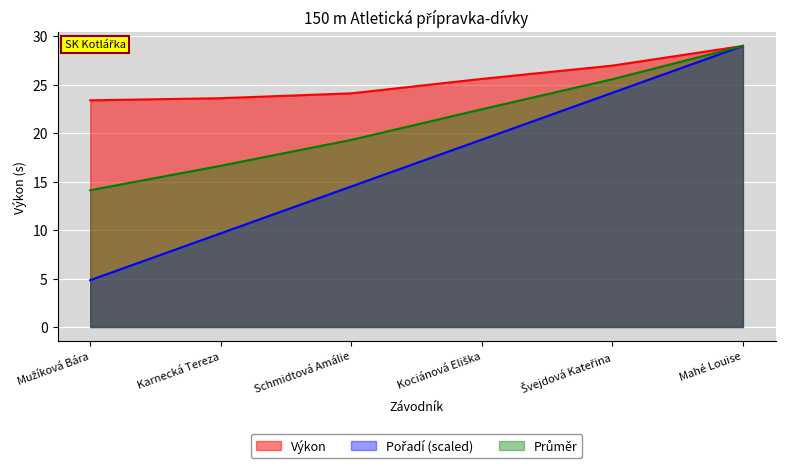

What is the value of the Pořadí point at the 4th from the left?

19.3